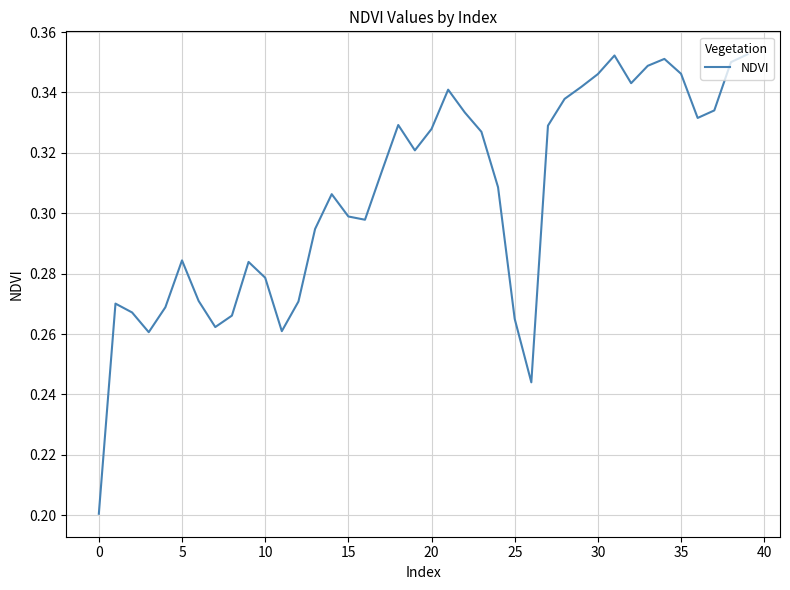

Does the chart have visible grid lines?

Yes